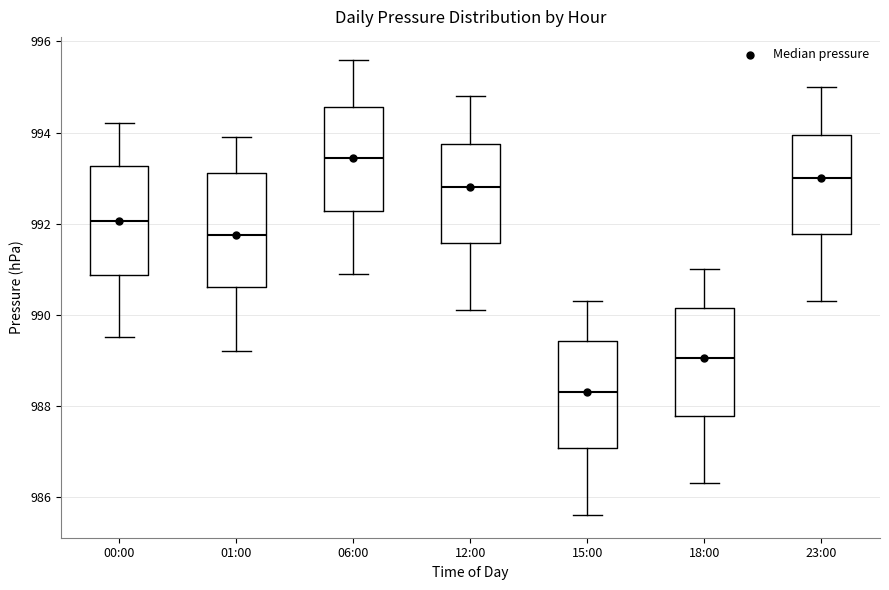

Where does the lower whisker of the box for 18:00 end on the y-axis? The values are not printed on the chart, so give them approximately, as read against the axis.

986.4